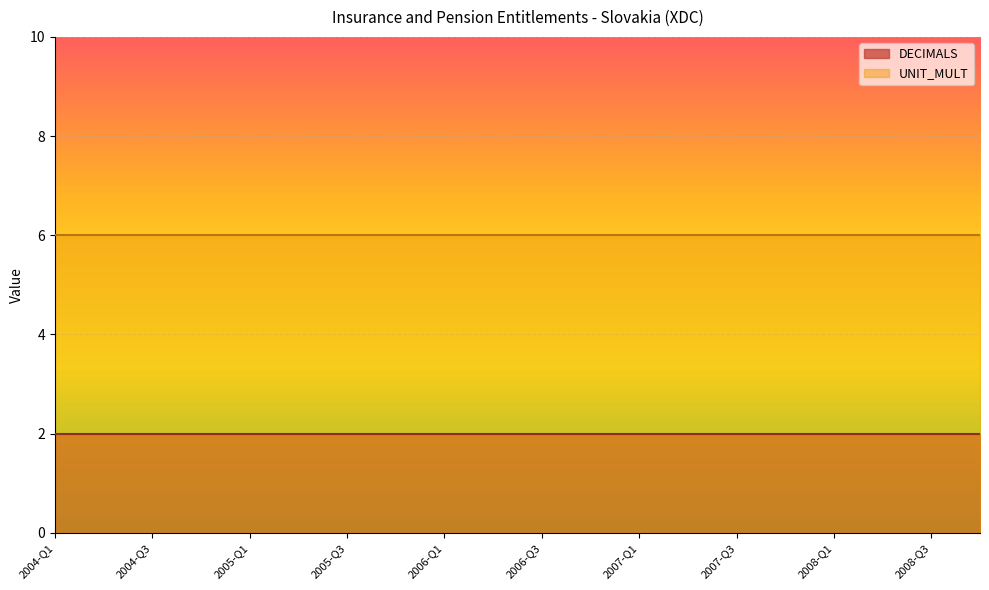

Which series changed the most between 2004-Q1 and 2008-Q1?

DECIMALS